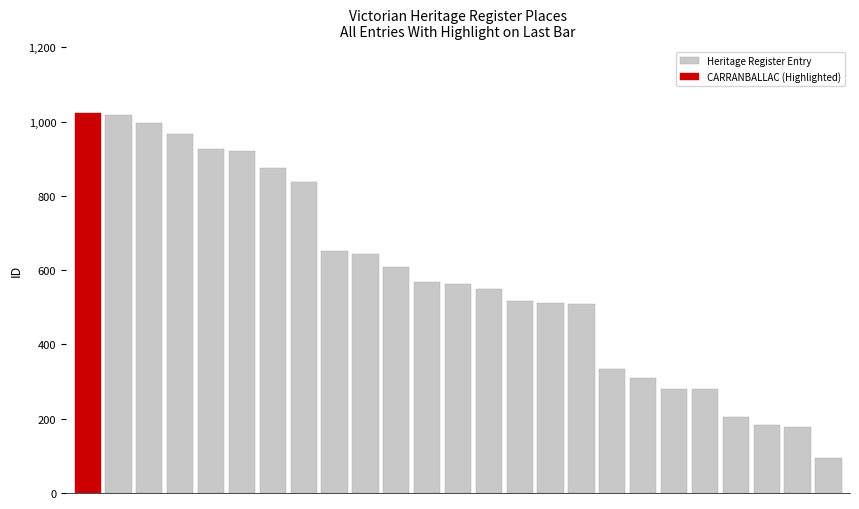

What is the lowest value of the Heritage Register Entry series?

95